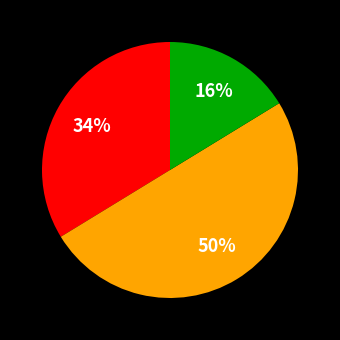

Count the number of slices in the pie.

3